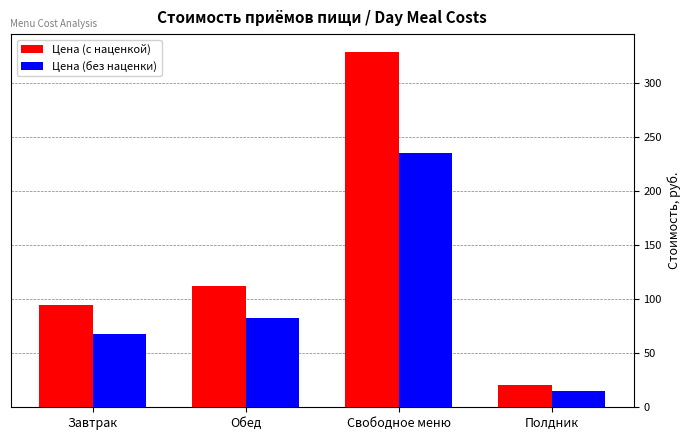

What is the difference between the Цена (без наценки) values at Обед and Свободное меню?

152.4